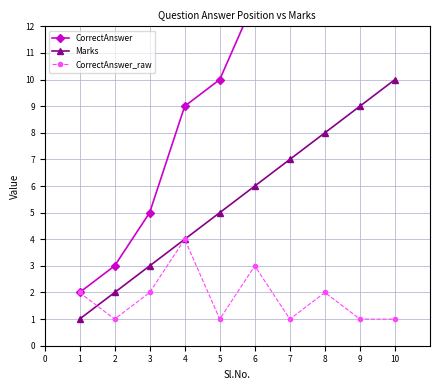

The value of CorrectAnswer_raw at 3 is 1. True or false?

False